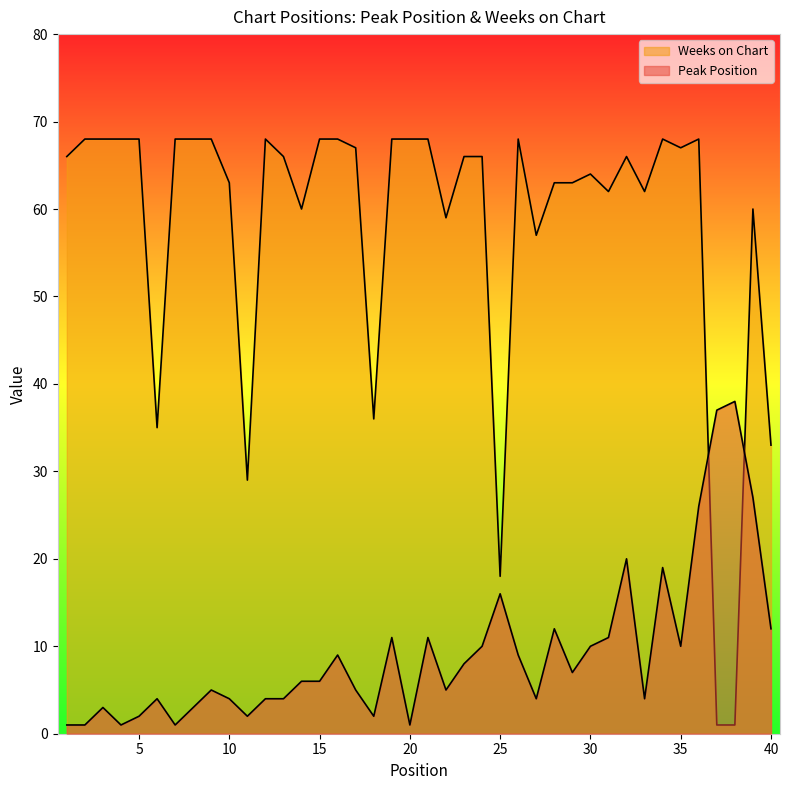

At 31, list the series in order from smallest to largest.

Peak Position, Weeks on Chart